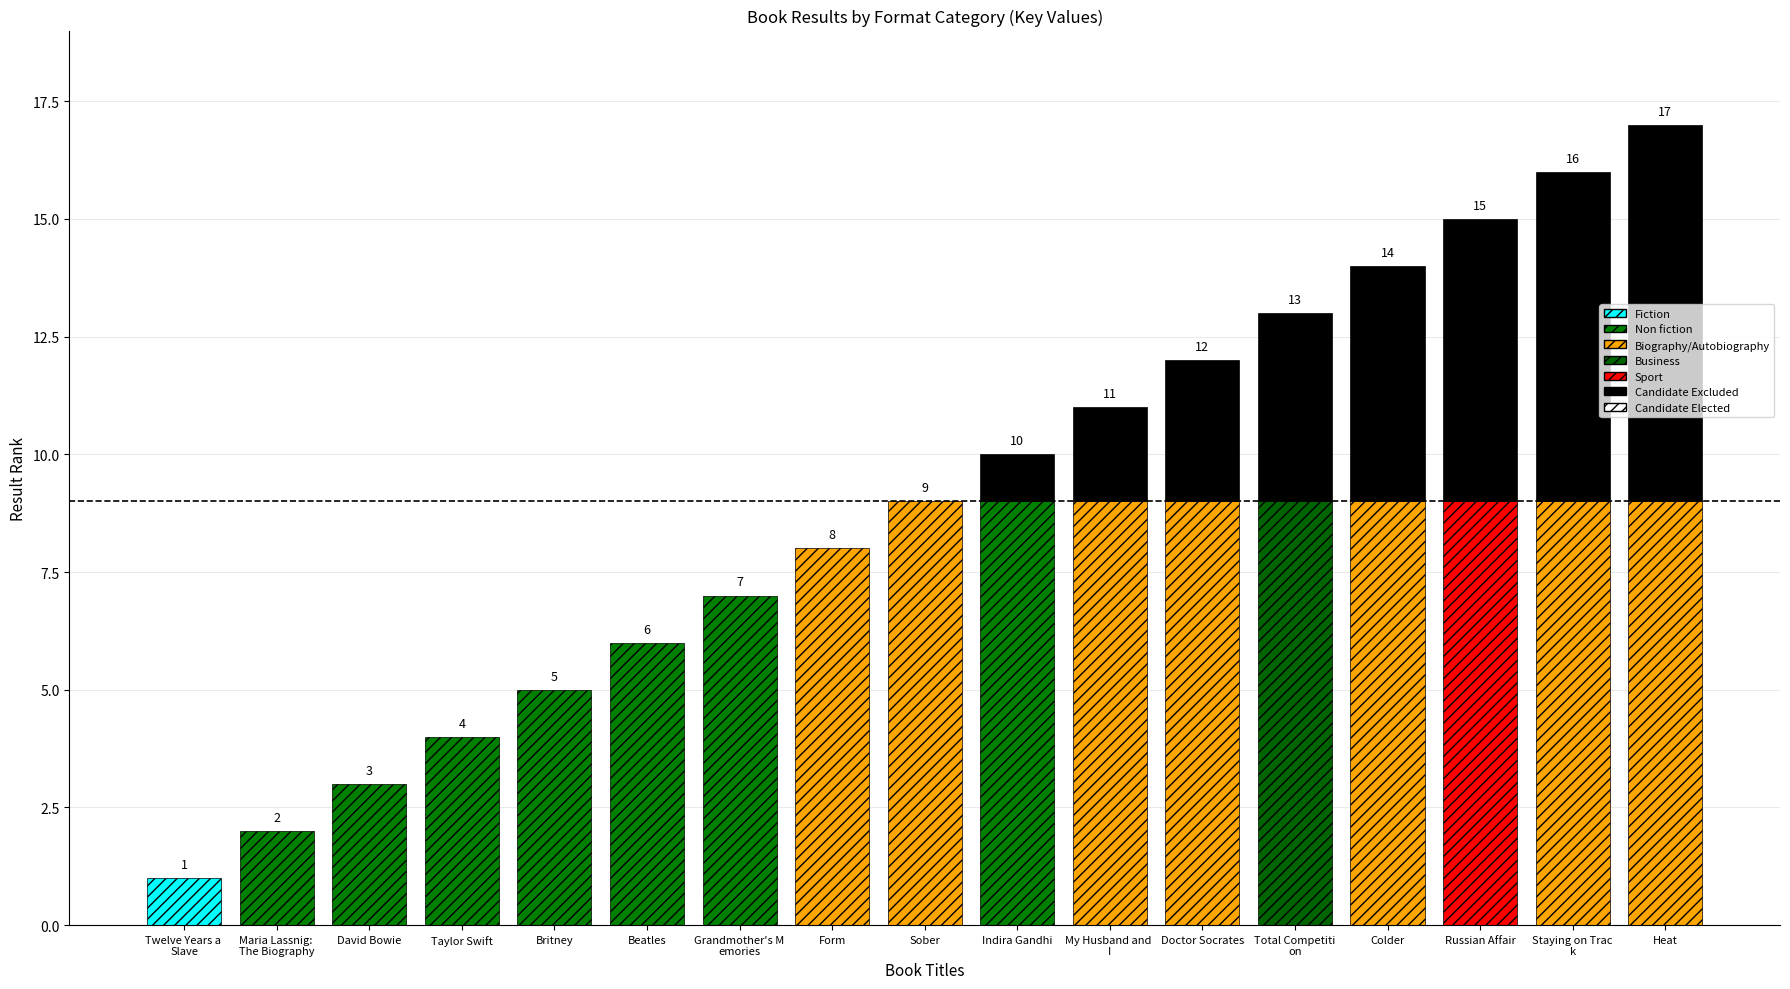

What is the label of the 16th bar from the right?

Maria Lassnig: The Biography